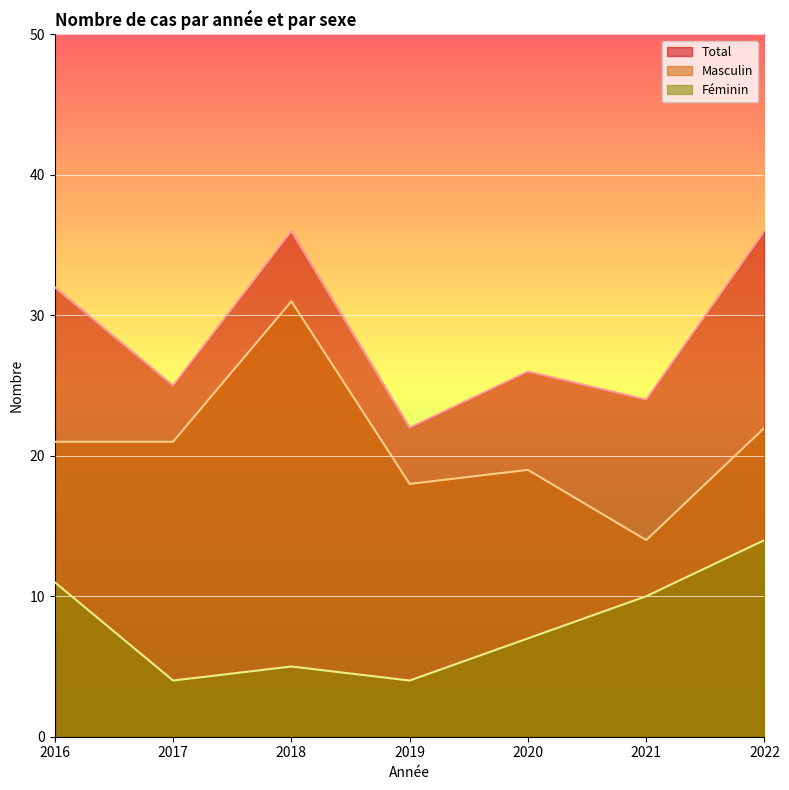

Which series has the largest range (max minus min)?

Masculin